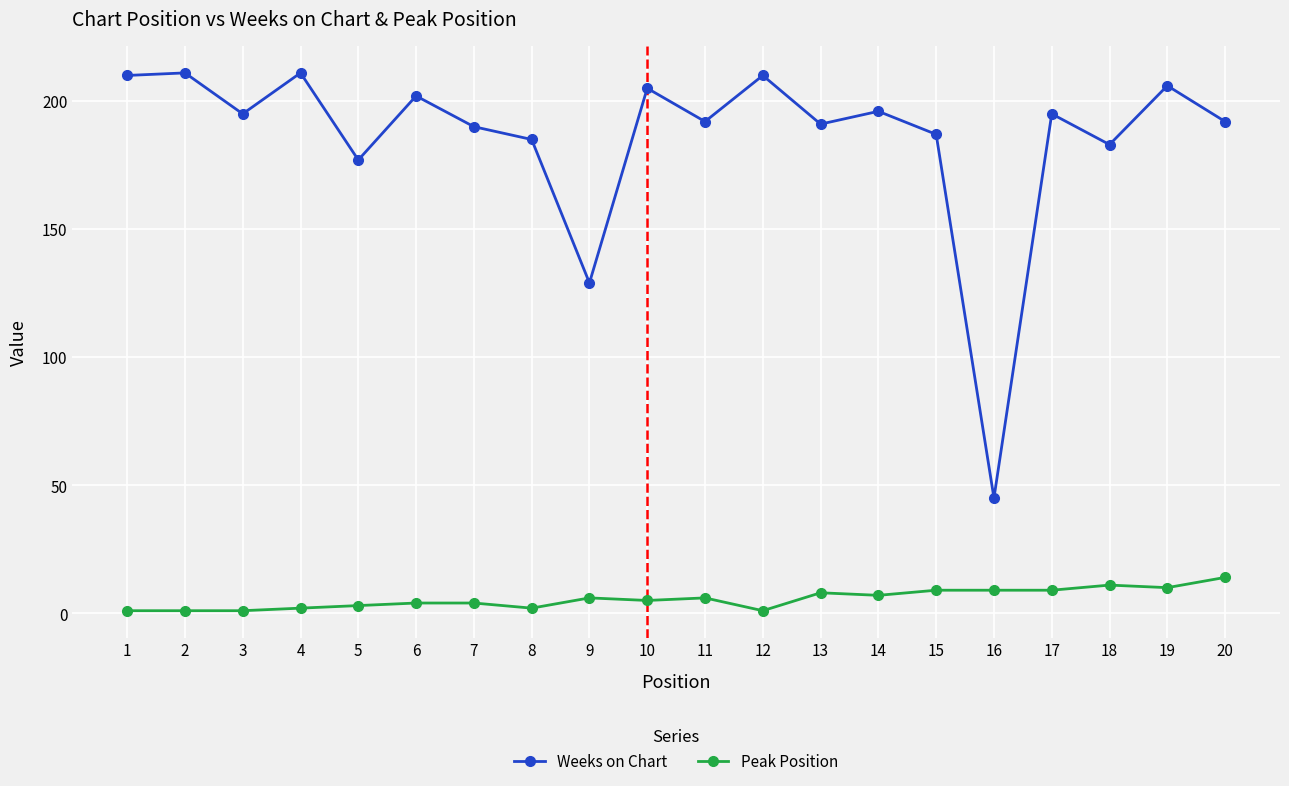

Which series has the largest total across all categories?

Weeks on Chart